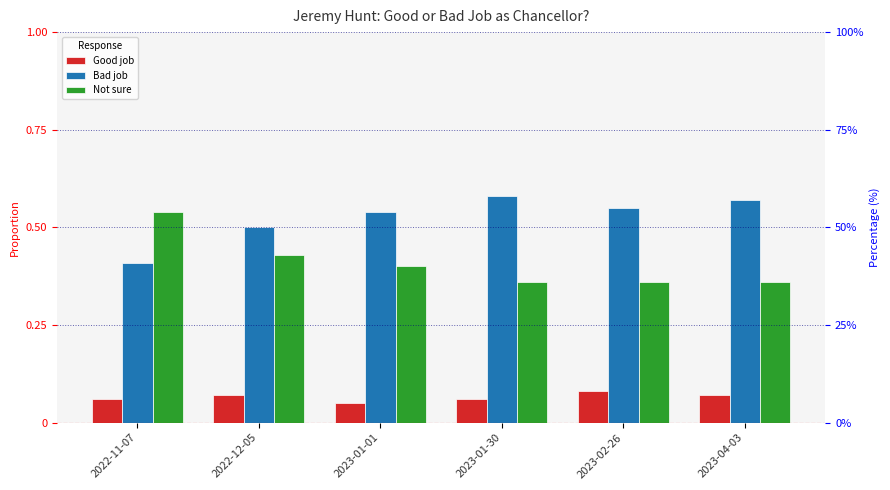

What is the value of the Good job bar at the 2nd from the left?

0.1